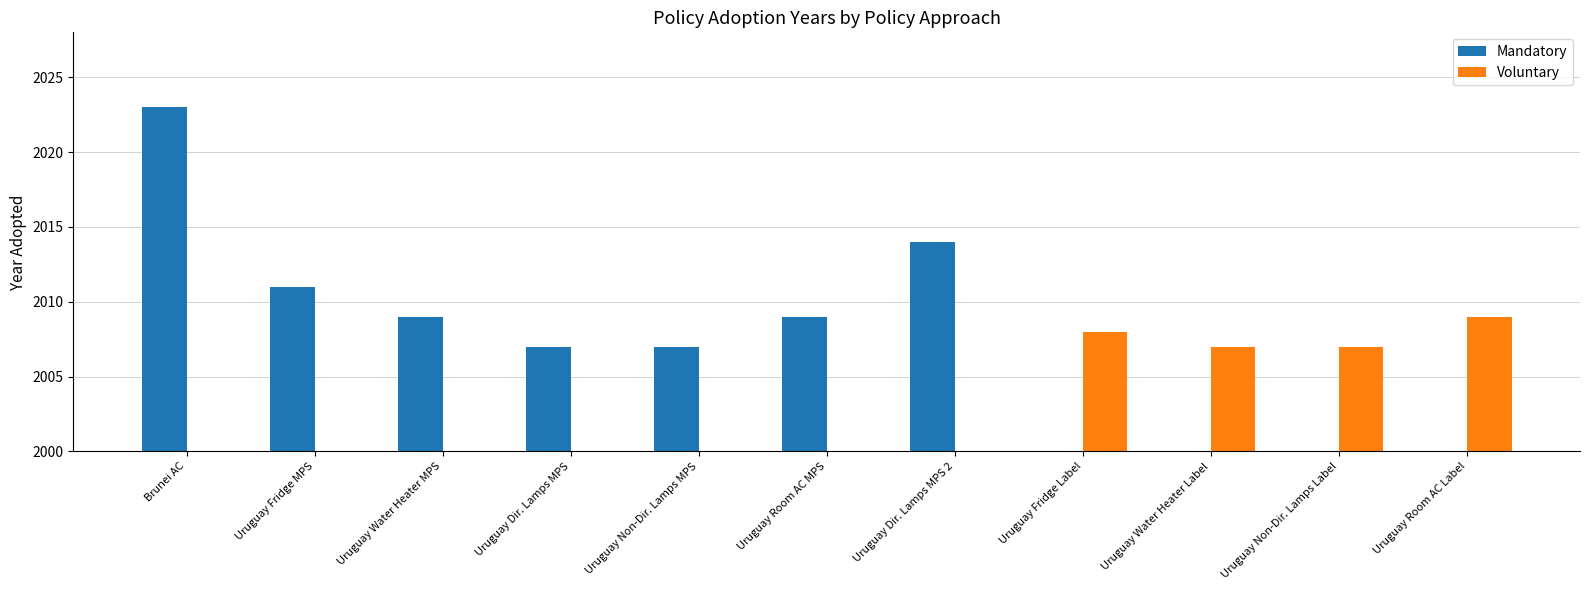

At Uruguay Dir. Lamps MPS 2, list the series in order from smallest to largest.

Voluntary, Mandatory